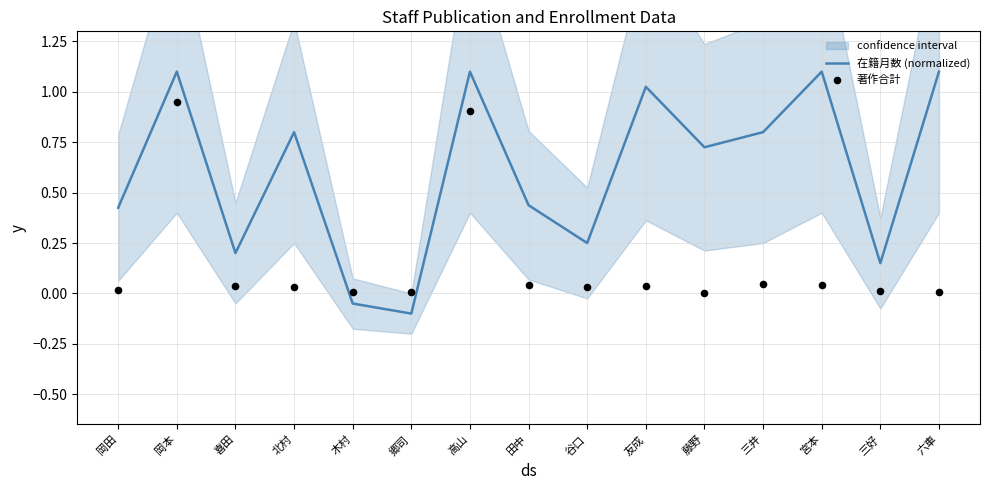

Which series contains the lowest Y value?

在籍月数 (normalized)